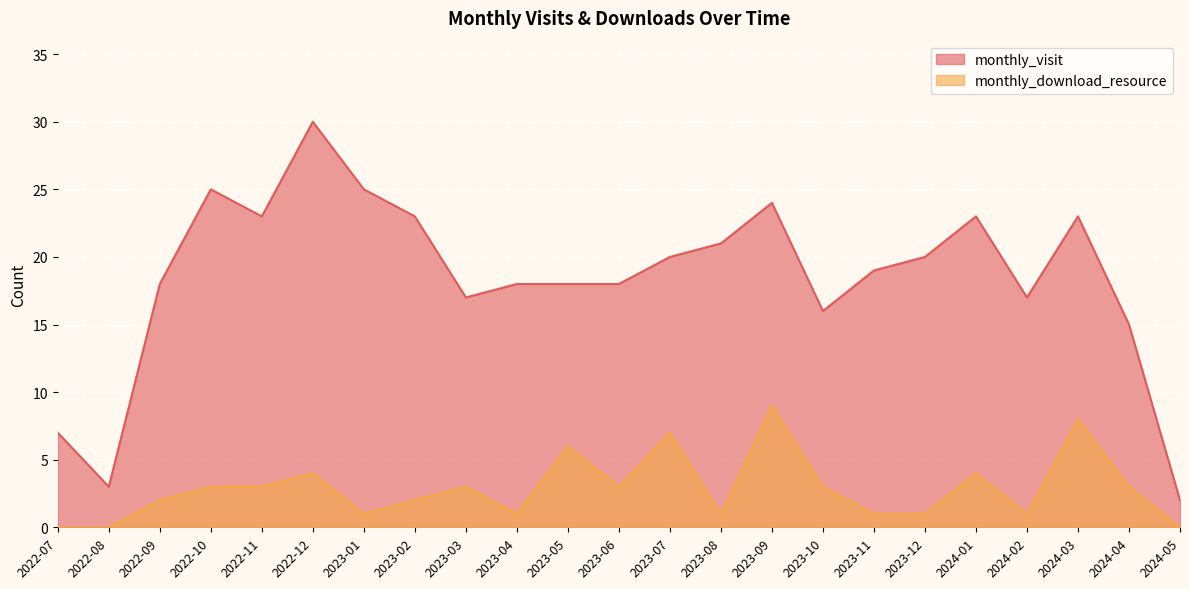

How many data points in monthly_visit are above 19?

11